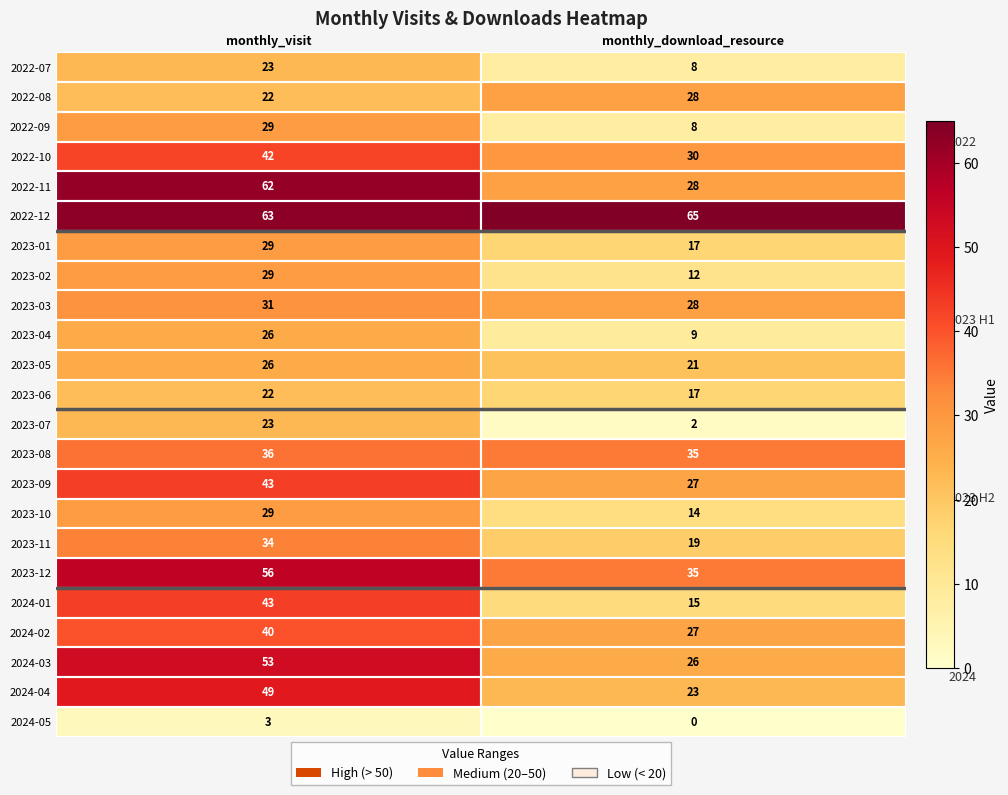

List the labels in order of 2023-07 value, smallest first.

monthly_download_resource, monthly_visit